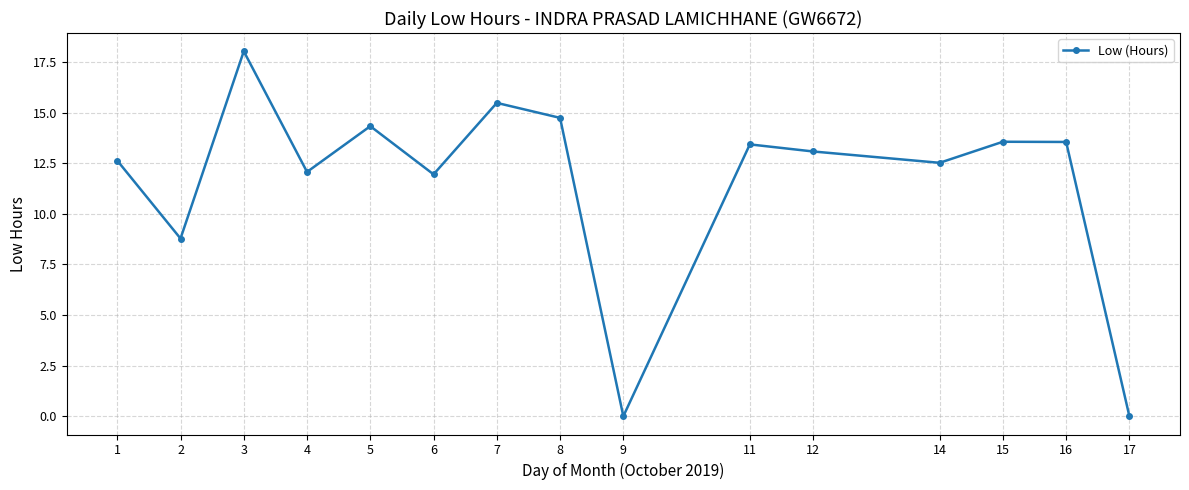

What is the difference between the maximum and minimum values?

18.0